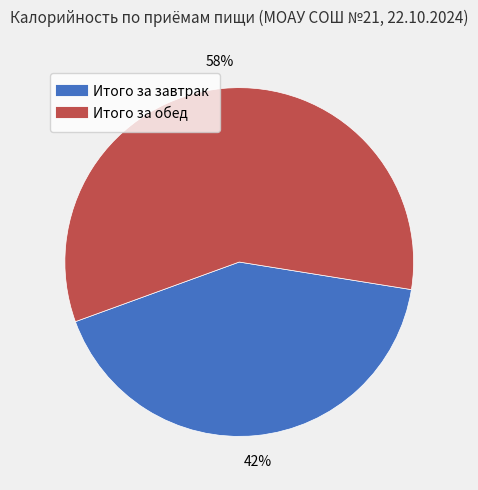

What is the majority slice?

Итого за обед